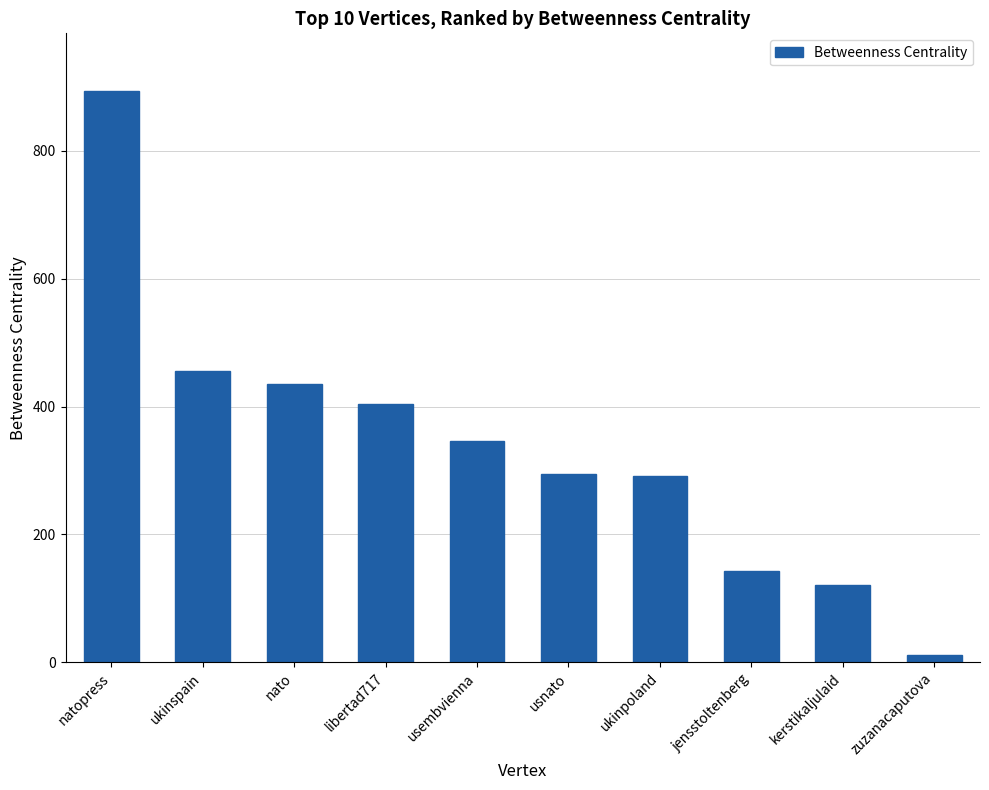

What is the label of the 9th bar from the right?

ukinspain